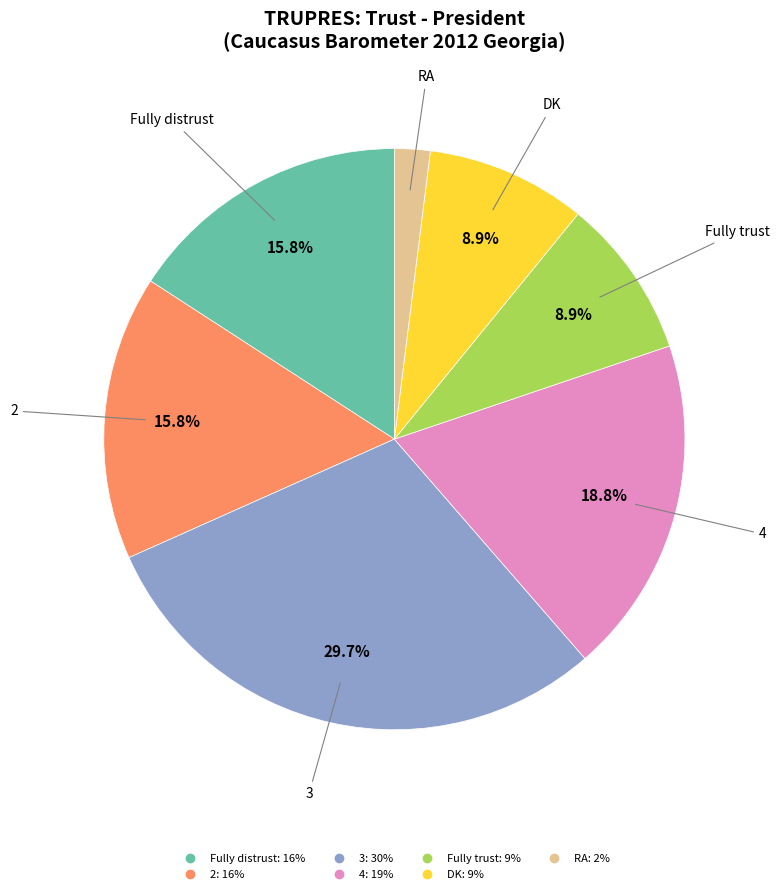

Which slice is the smallest?

RA